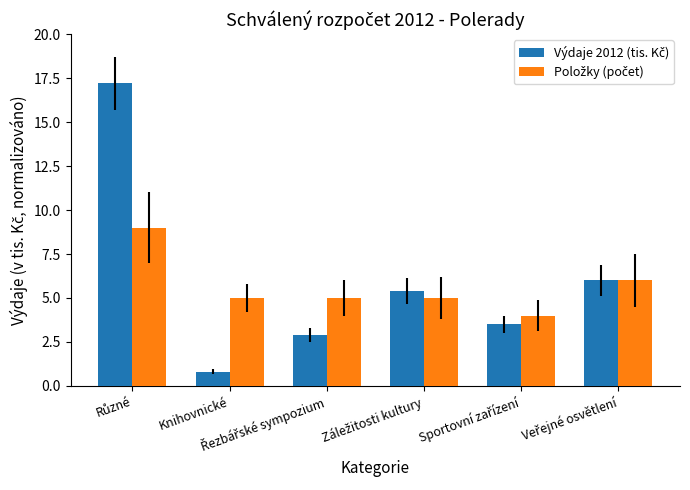

What is the smallest value displayed?

0.8